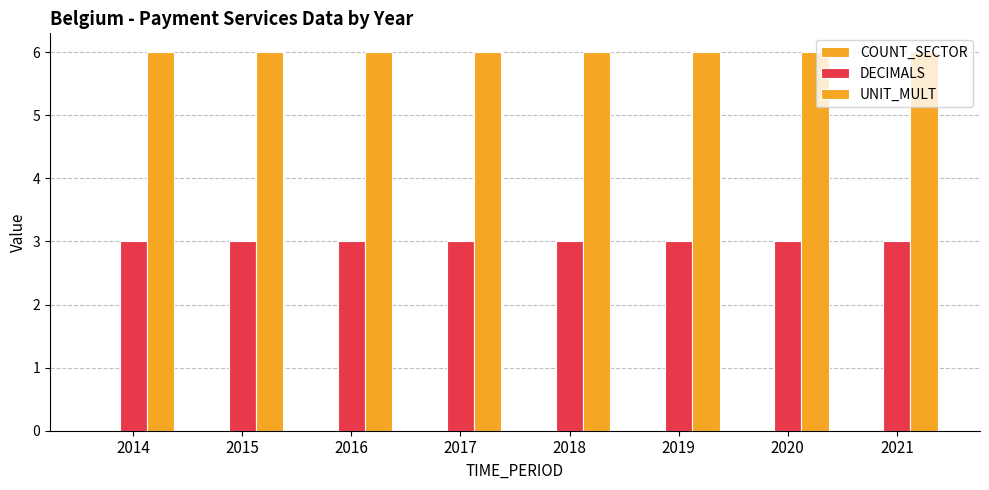

What is the spread (max minus min) of values at 2014?

3